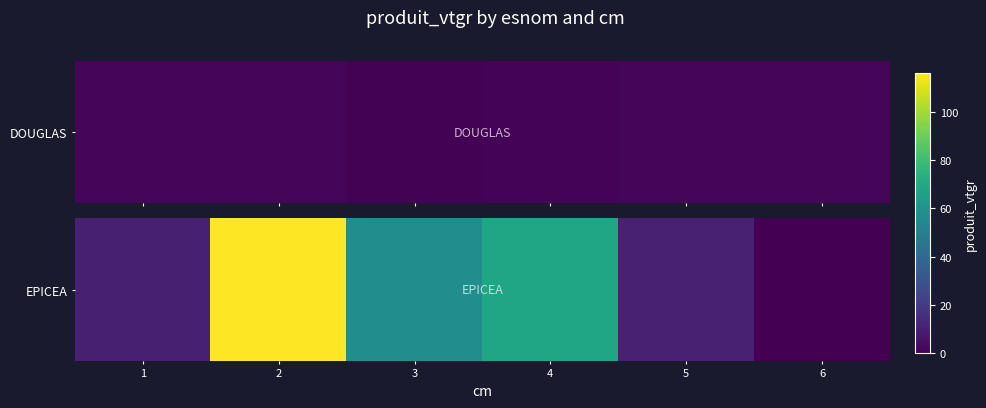

Reading right to left, what are all the values shown in this chart?

6=0.0	5=10.5	4=68.4	3=56.9	2=116.2	1=10.0